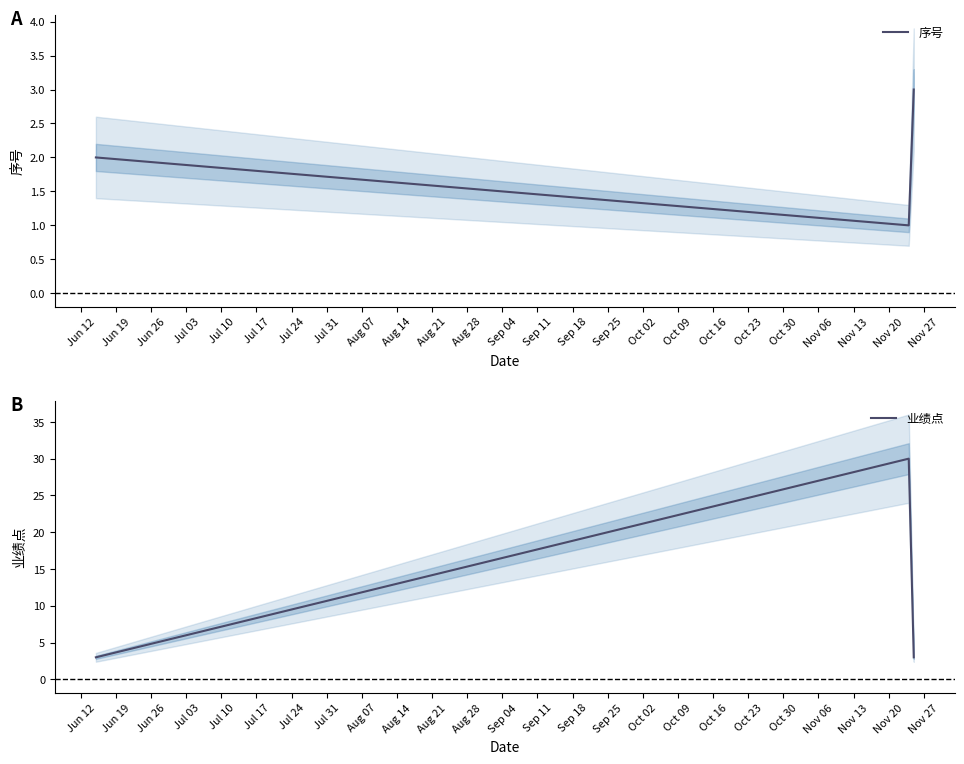

Does the chart display data point markers on the line(s)?

No